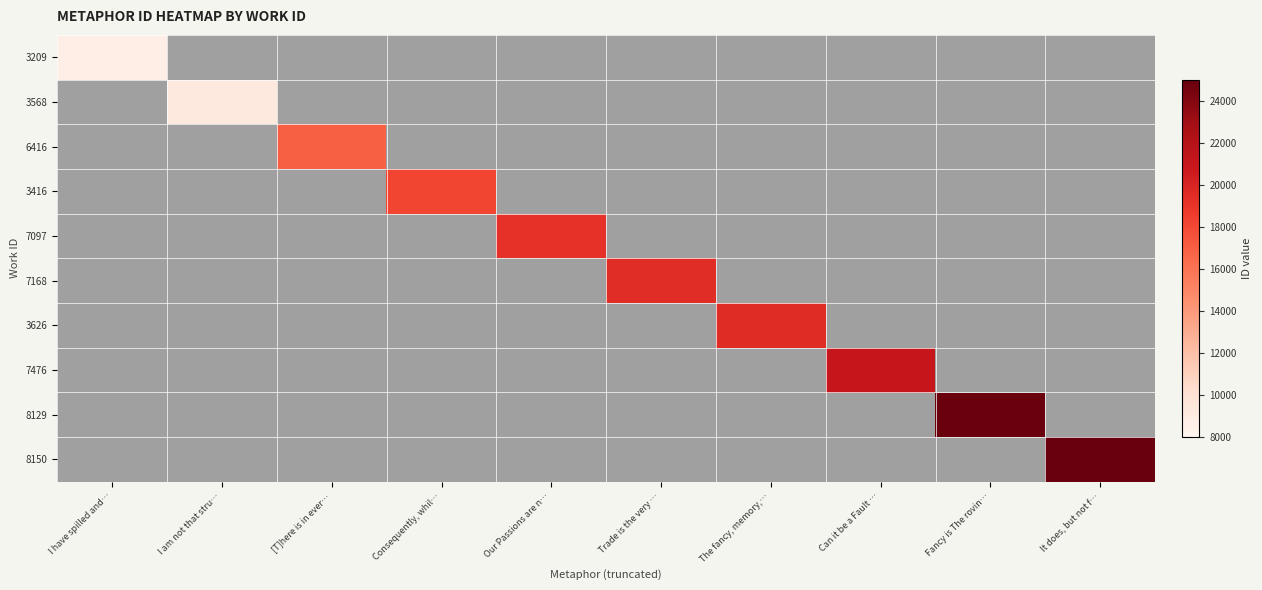

At which label does 3209 reach its minimum?

I have spilled and…